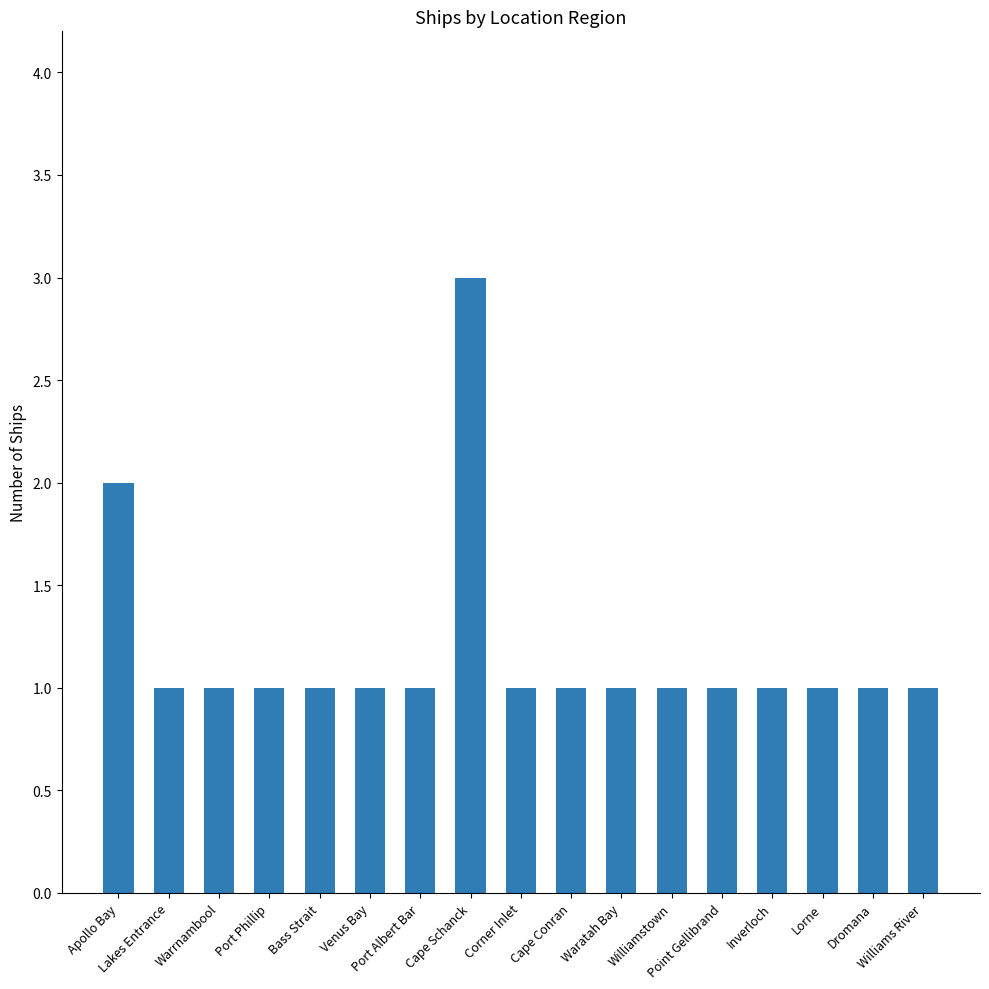

How many bars are there in total?

17